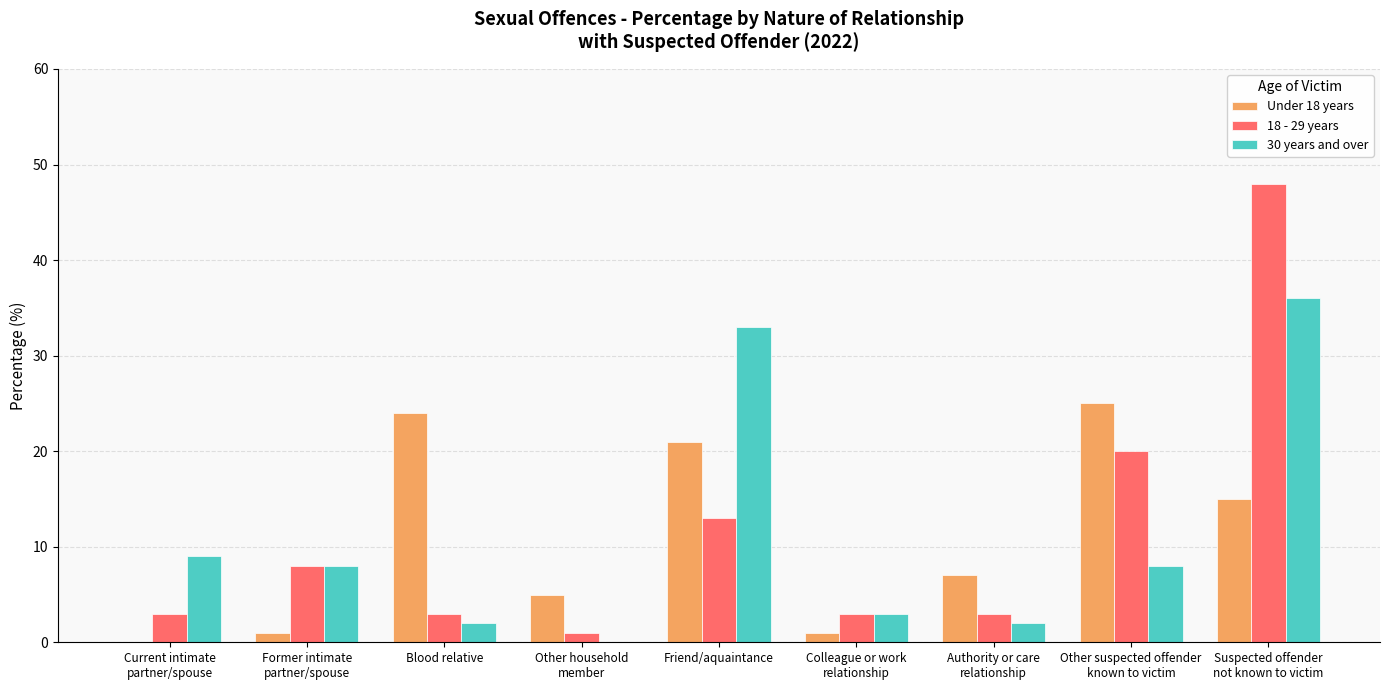

Reading left to right, list all the values displayed in this chart.

Under 18 years: Current intimate
partner/spouse=0	Former intimate
partner/spouse=1	Blood relative=24	Other household
member=5	Friend/aquaintance=21	Colleague or work
relationship=1	Authority or care
relationship=7	Other suspected offender
known to victim=25	Suspected offender
not known to victim=15
18 - 29 years: Current intimate
partner/spouse=3	Former intimate
partner/spouse=8	Blood relative=3	Other household
member=1	Friend/aquaintance=13	Colleague or work
relationship=3	Authority or care
relationship=3	Other suspected offender
known to victim=20	Suspected offender
not known to victim=48
30 years and over: Current intimate
partner/spouse=9	Former intimate
partner/spouse=8	Blood relative=2	Other household
member=0	Friend/aquaintance=33	Colleague or work
relationship=3	Authority or care
relationship=2	Other suspected offender
known to victim=8	Suspected offender
not known to victim=36